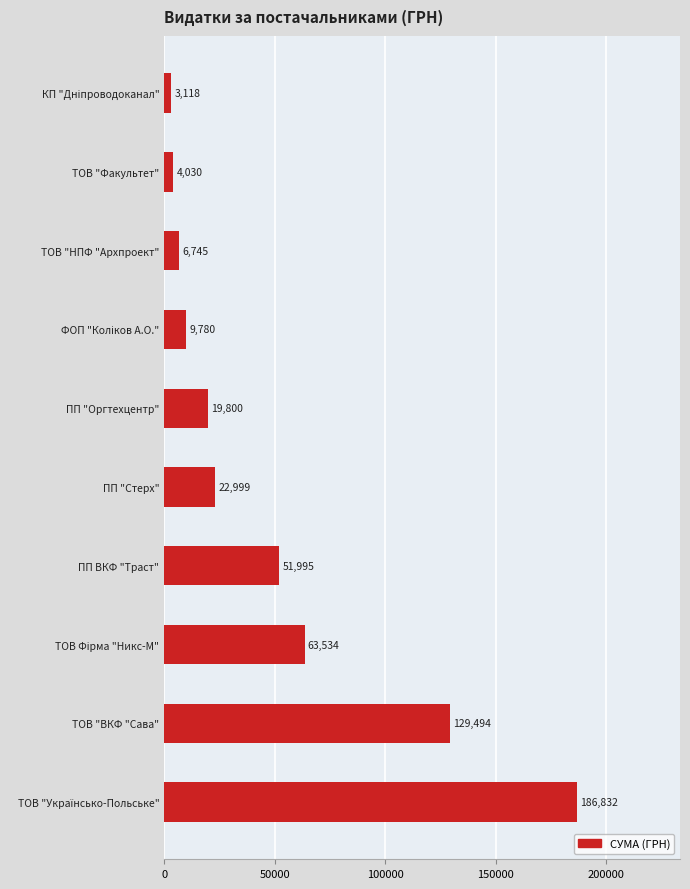

What is the maximum value shown in the chart?

186832.1